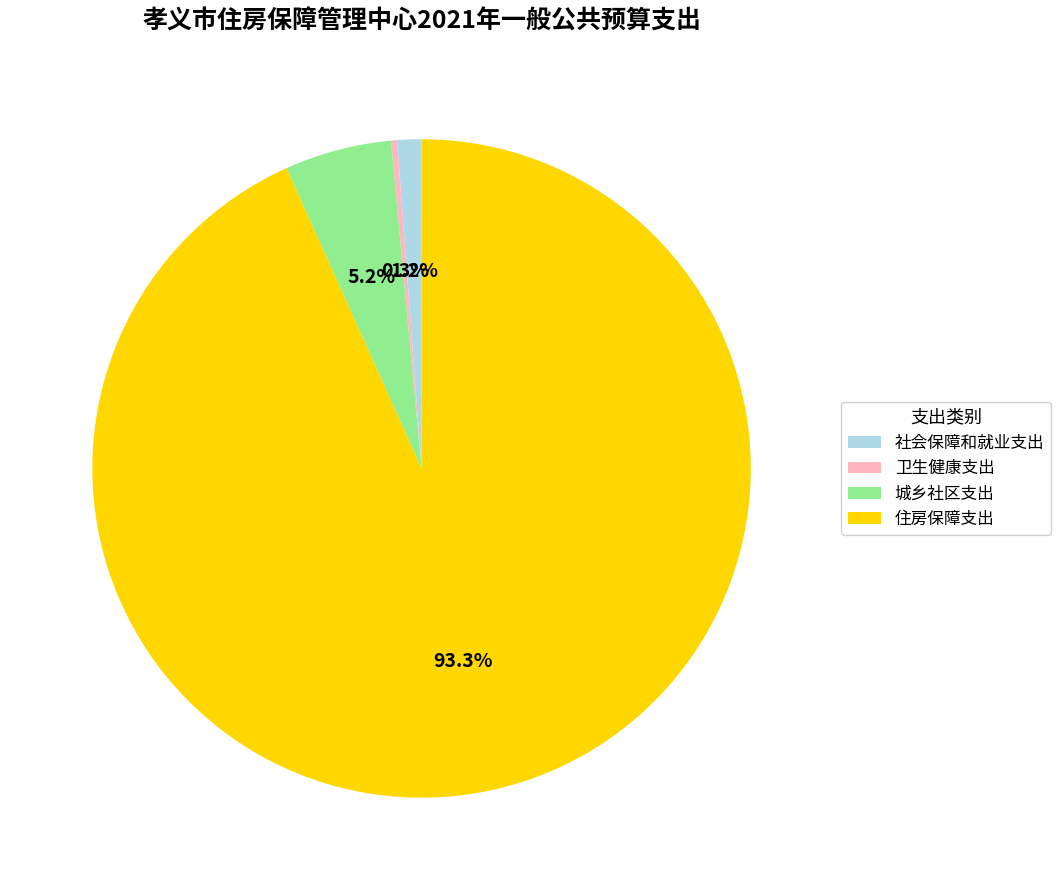

Count the number of slices in the pie.

4